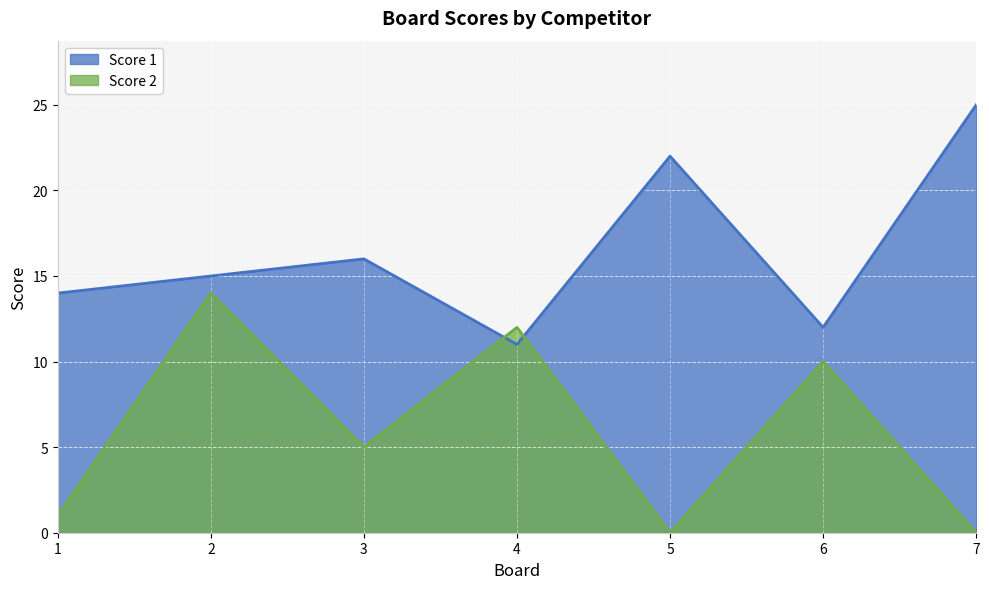

How many distinct data groups are displayed?

2